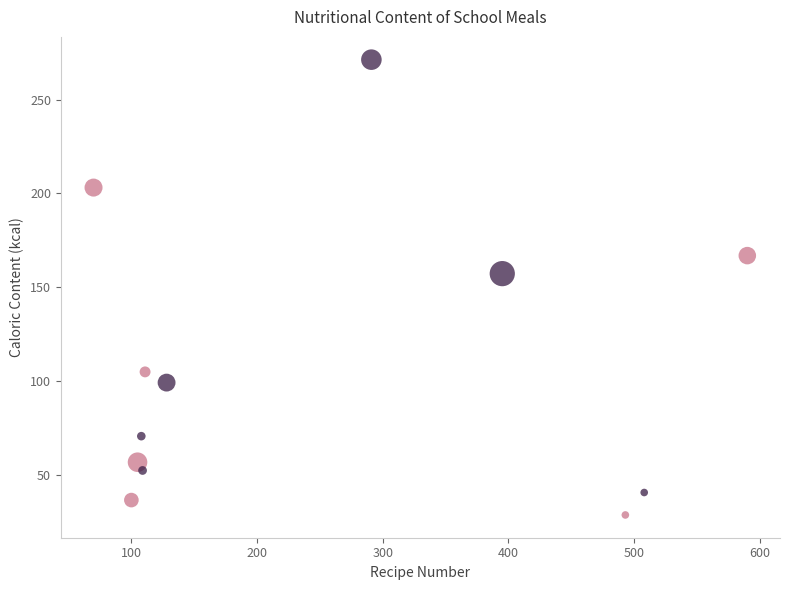

Which series reaches the minimum Y coordinate?

Завтрак